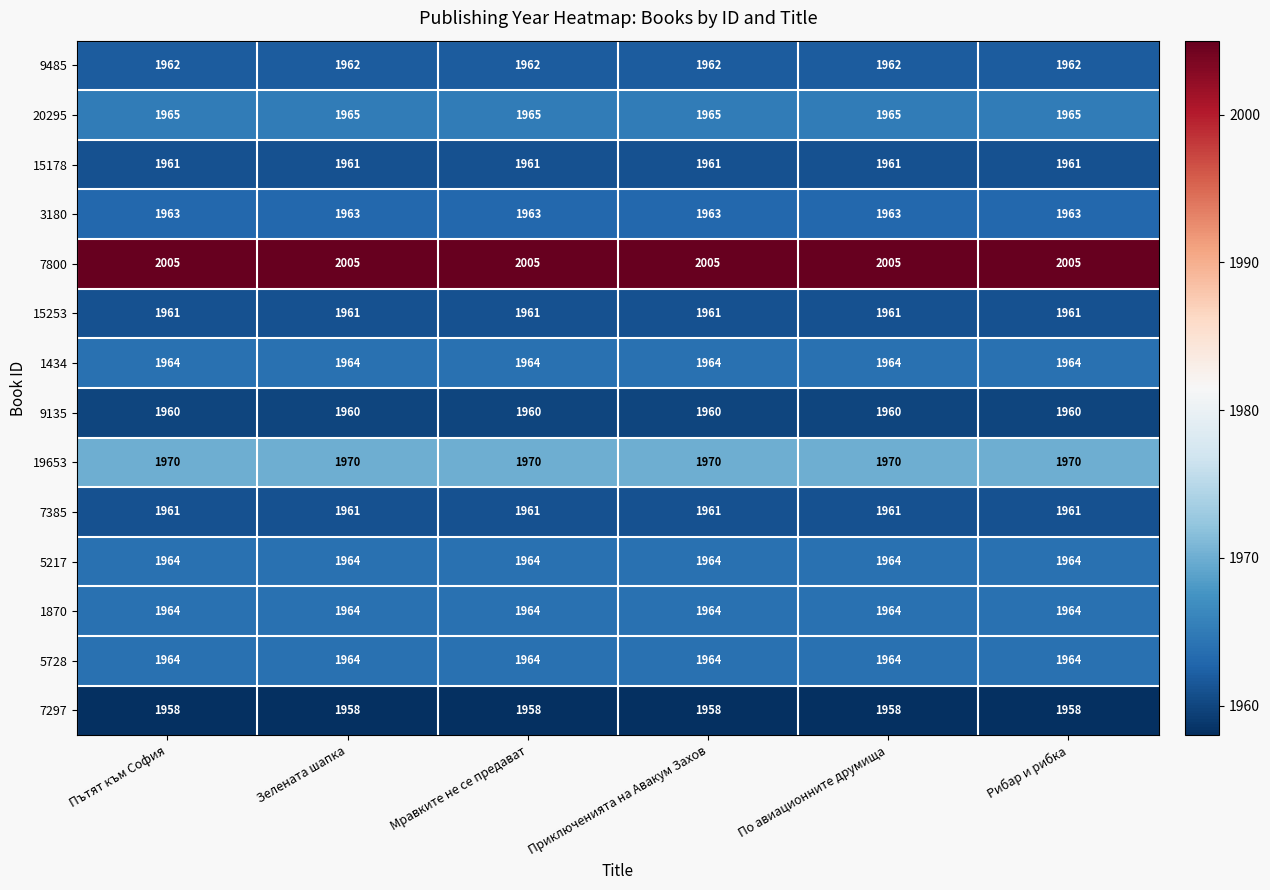

What is the spread (max minus min) of values at По авиационните друмища?

47